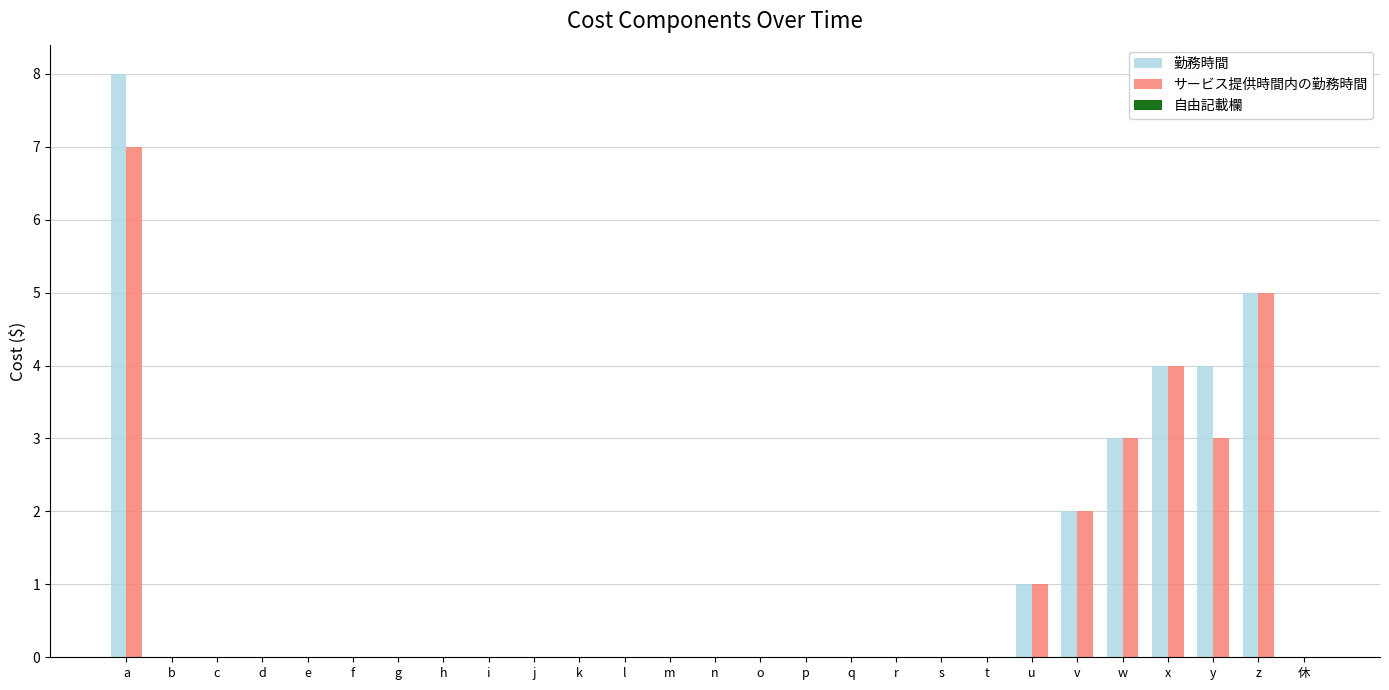

At which category is the sum across all series the highest?

a